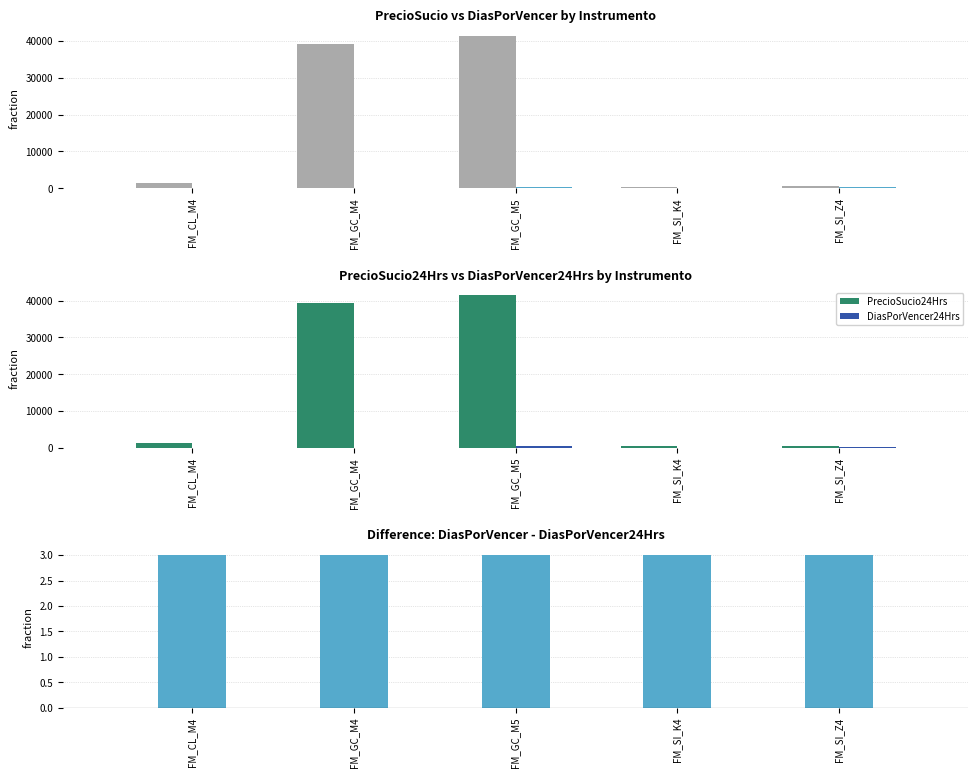

Reading left to right, extract all data points from this chart.

PrecioSucio: FM_CL_M4=1328.2	FM_GC_M4=39255.9	FM_GC_M5=41425.6	FM_SI_K4=449.7	FM_SI_Z4=465.2
DiasPorVencer: FM_CL_M4=18.0	FM_GC_M4=54.0	FM_GC_M5=419.0	FM_SI_K4=26.0	FM_SI_Z4=238.0
PrecioSucio24Hrs: FM_CL_M4=1328.2	FM_GC_M4=39255.9	FM_GC_M5=41425.6	FM_SI_K4=449.7	FM_SI_Z4=465.2
DiasPorVencer24Hrs: FM_CL_M4=15.0	FM_GC_M4=51.0	FM_GC_M5=416.0	FM_SI_K4=23.0	FM_SI_Z4=235.0
DiasPorVencer diff: FM_CL_M4=3.0	FM_GC_M4=3.0	FM_GC_M5=3.0	FM_SI_K4=3.0	FM_SI_Z4=3.0